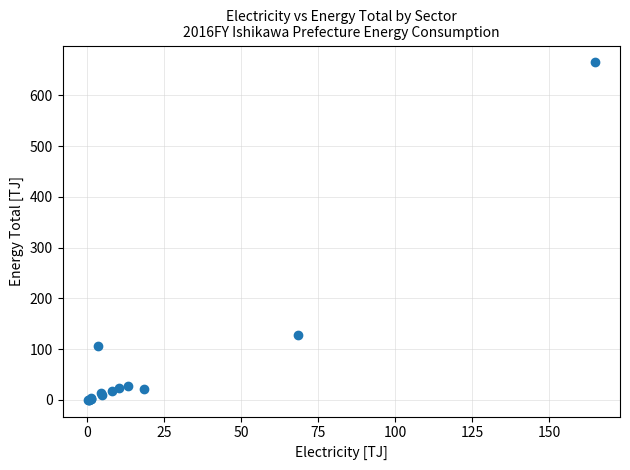

What Y value in the scatter plot is closest to 332?

127.4